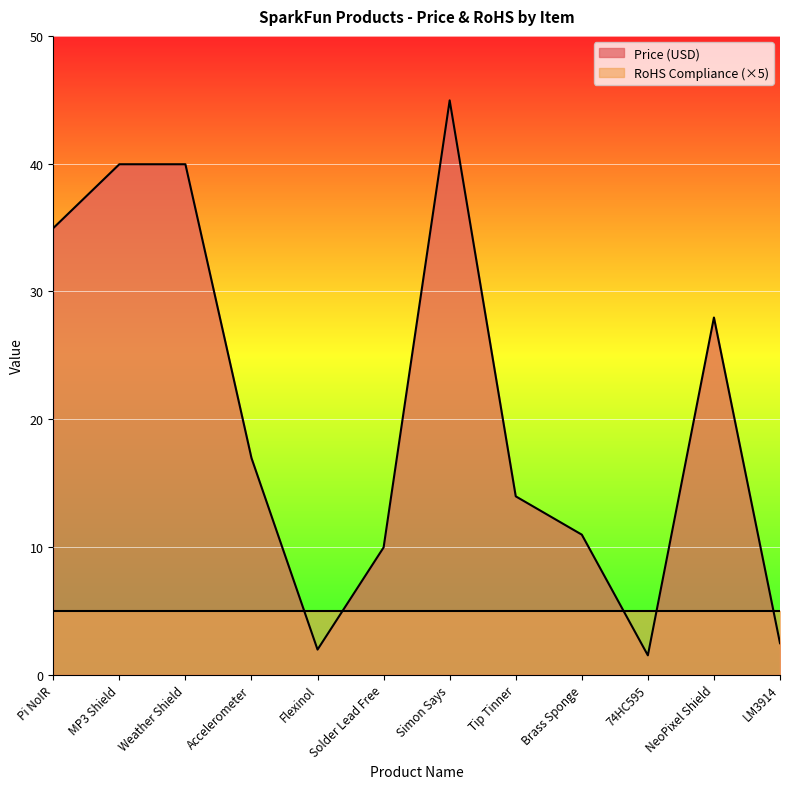

Approximately how many times larger is the value at NeoPixel Shield compared to Tip Tinner?

2.0